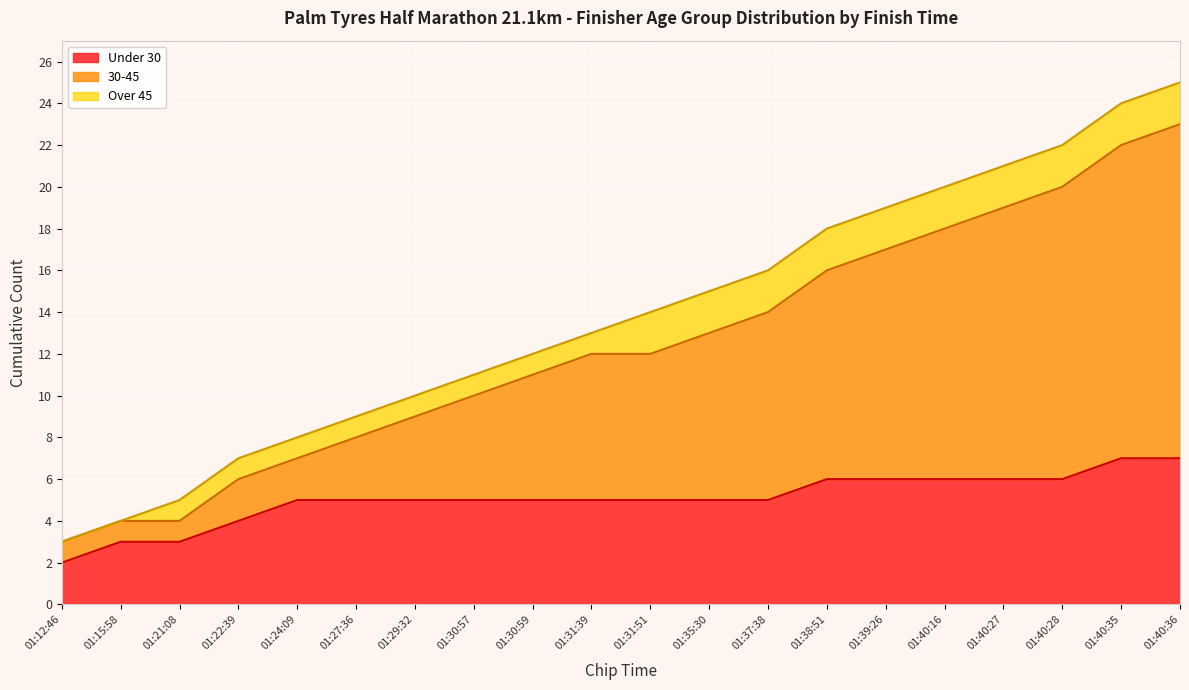

True or false: Cumulative Finishers and Male Finishers cross at least once.

False